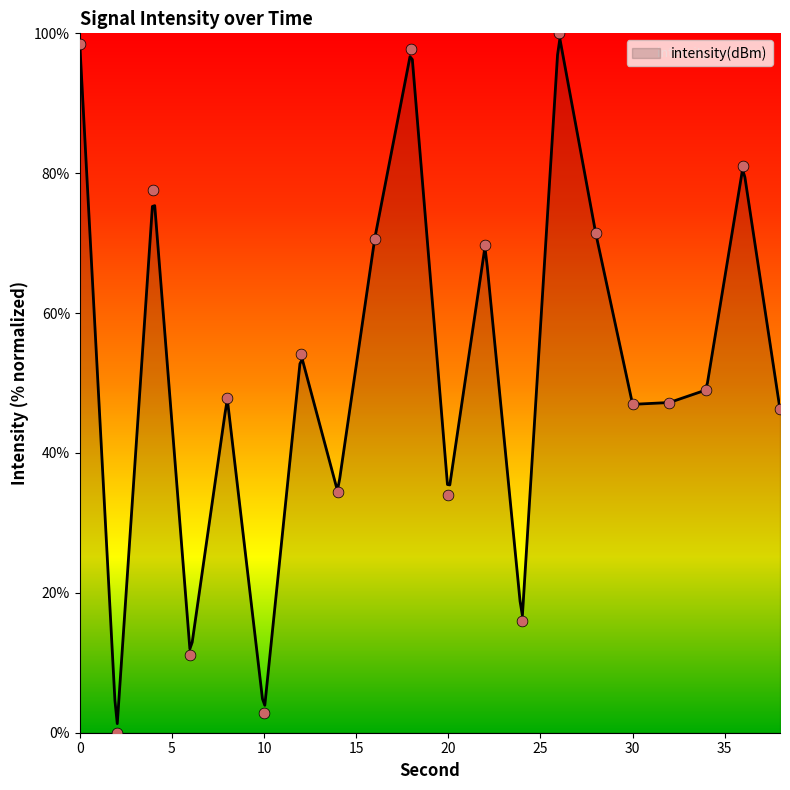

What is the ratio of the value at 6 to the value at 32?

0.2